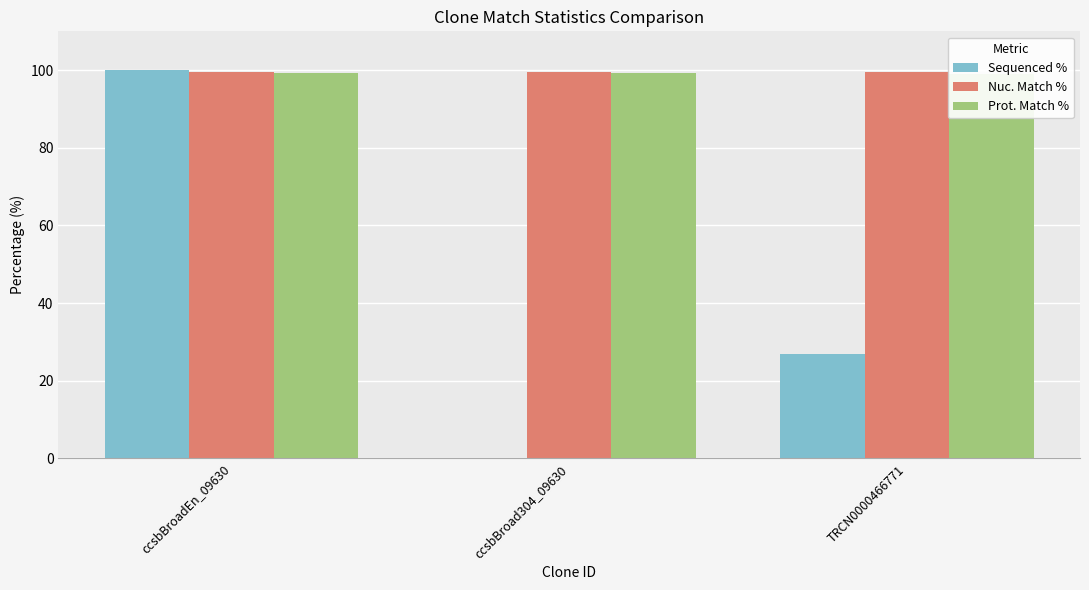

Which label corresponds to the smallest value in the chart?

ccsbBroad304_09630